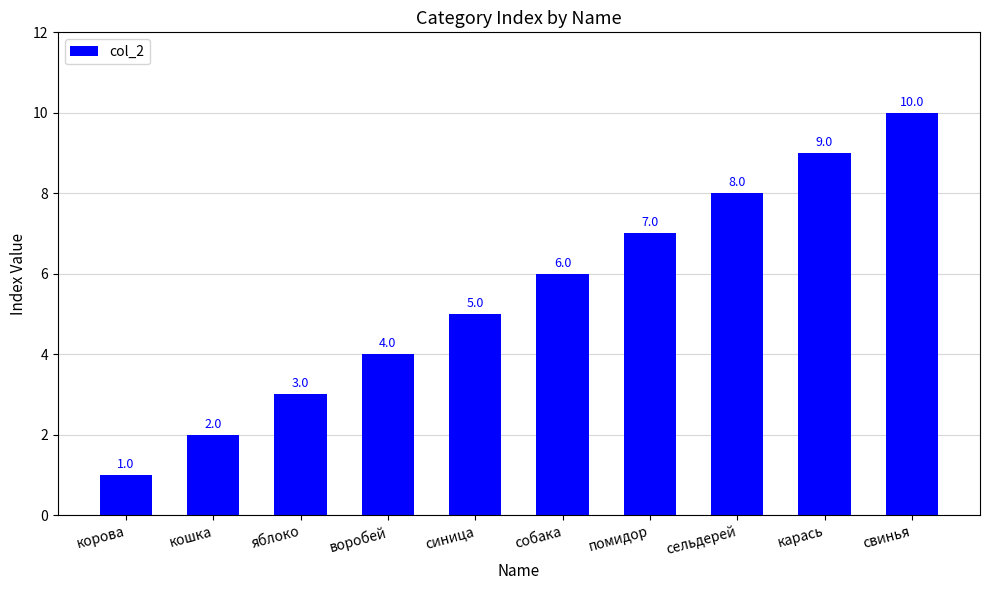

List the labels in order of value, largest first.

свинья, карась, сельдерей, помидор, собака, синица, воробей, яблоко, кошка, корова